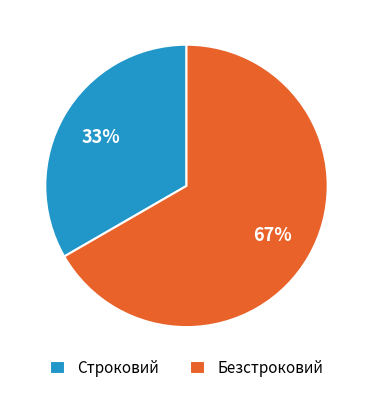

To the nearest percent, what is the average slice percentage?

50%